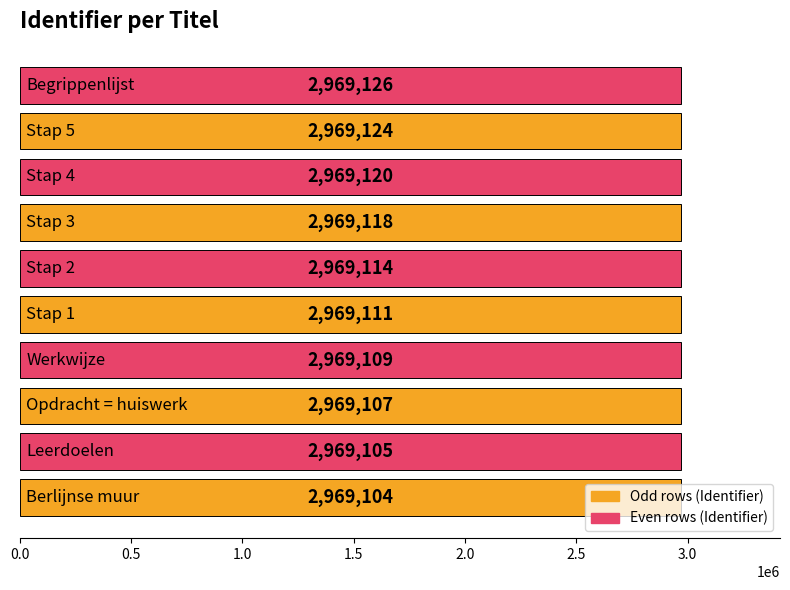

What is the greatest value displayed?

2969126